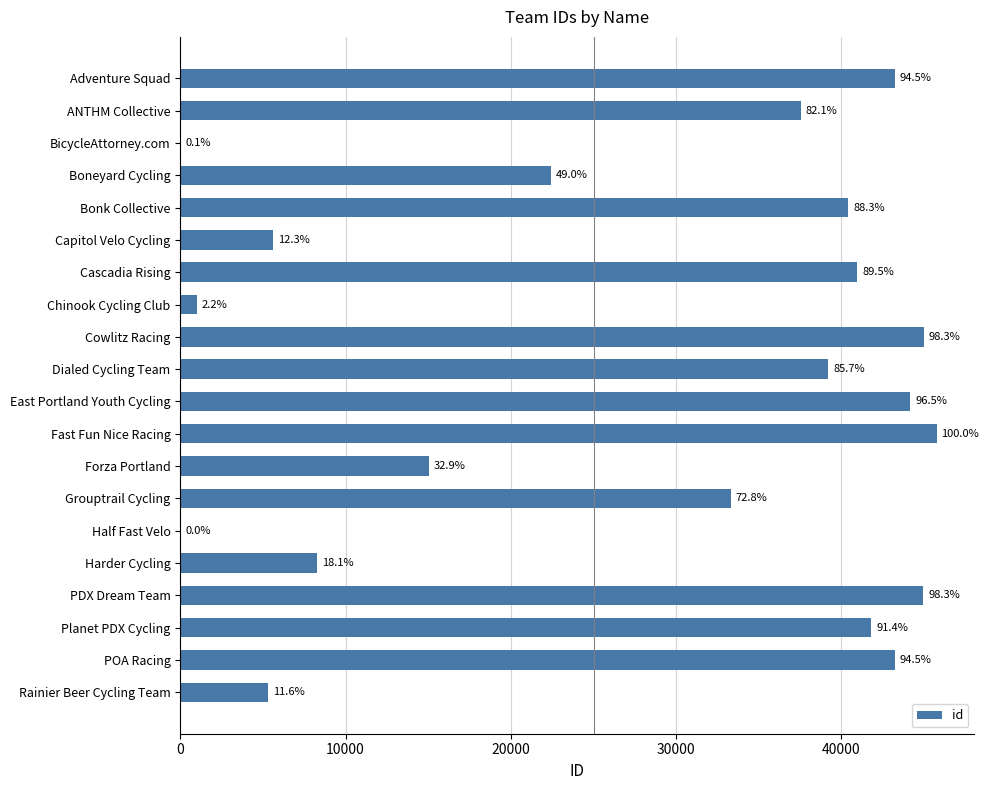

Are the bars horizontal?

Yes